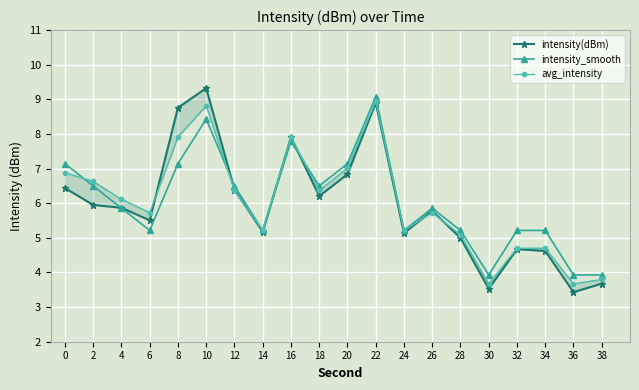

At how many categories does at least one series exceed 4?

17